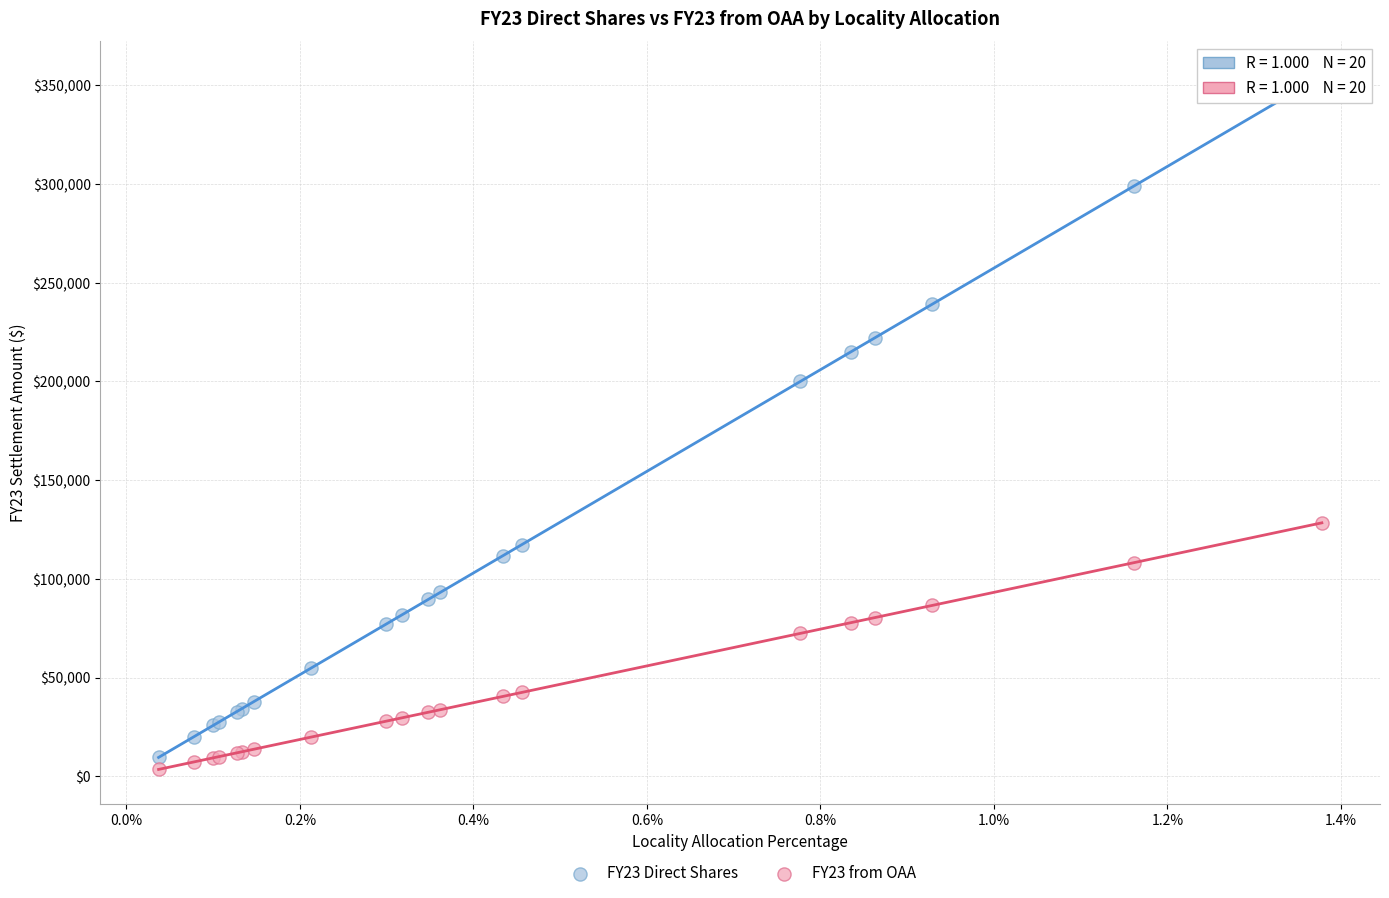

Which series has the widest spread of Y values?

FY23 Direct Shares